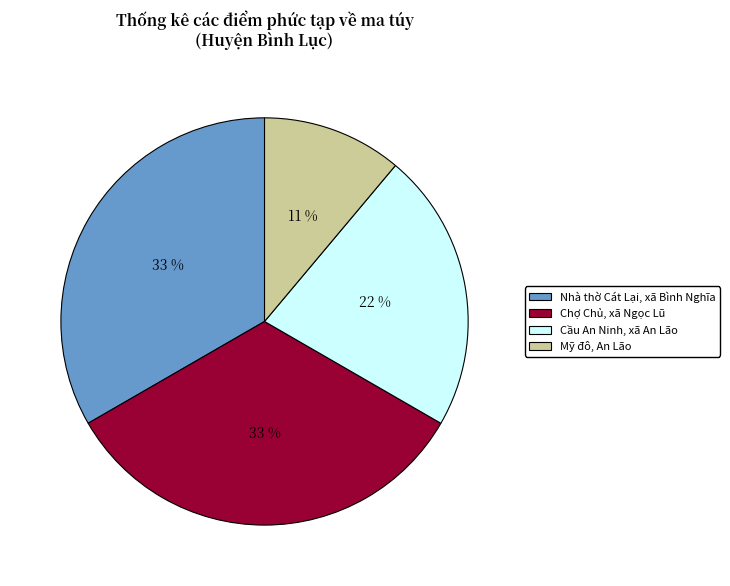

Which has a higher value, Cầu An Ninh, xã An Lão or Mỹ đô, An Lão?

Cầu An Ninh, xã An Lão